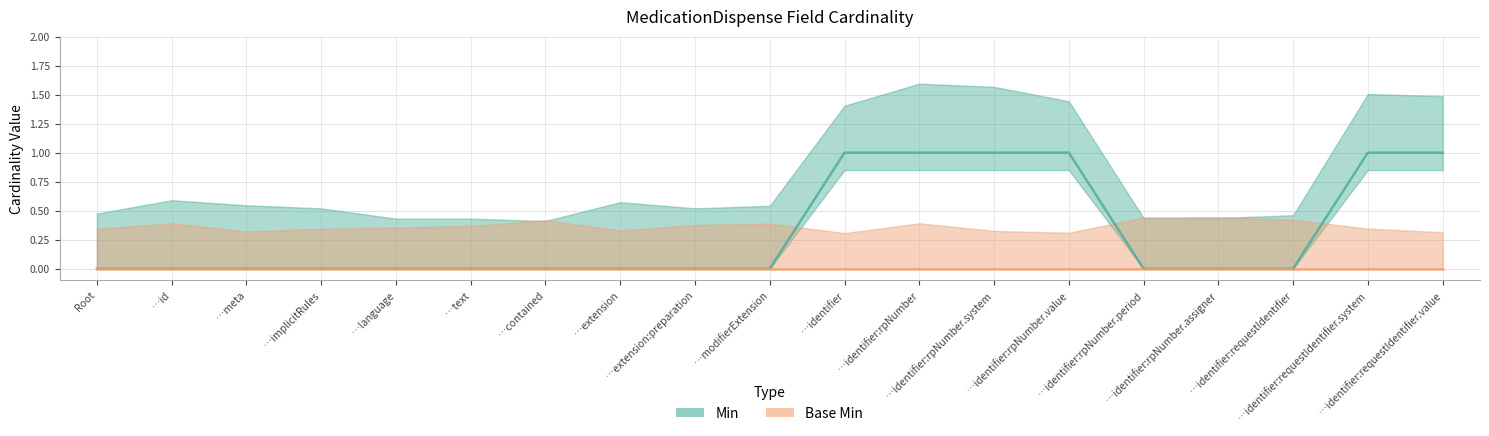

True or false: Base Min and Min cross at least once.

False